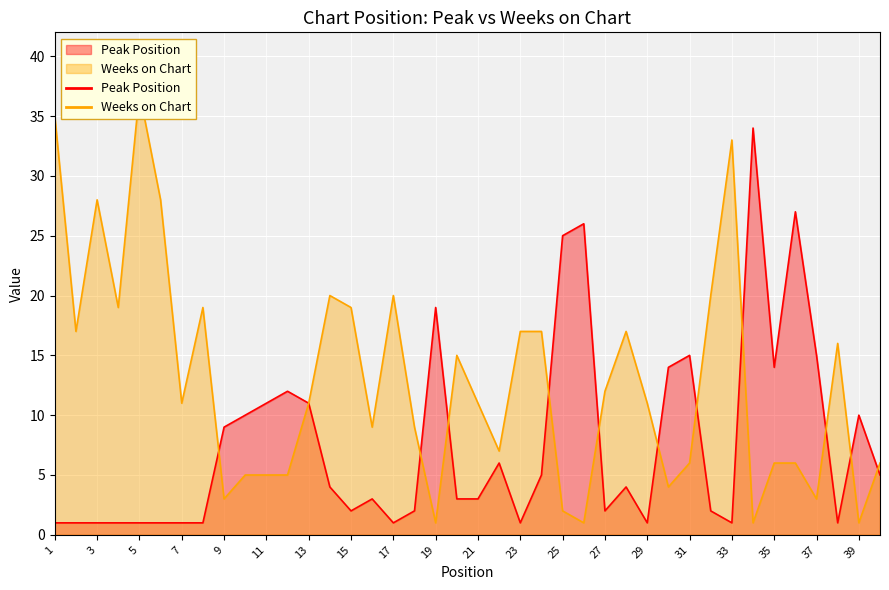

Which series has the largest range (max minus min)?

Weeks on Chart